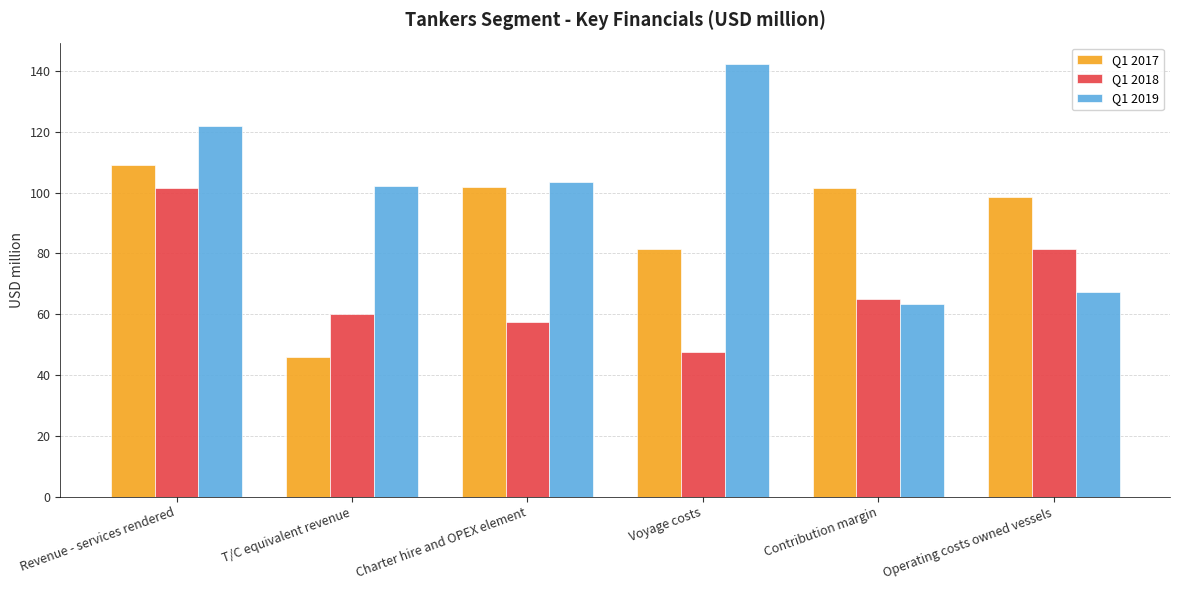

Which series has the largest range (max minus min)?

Q1 2019